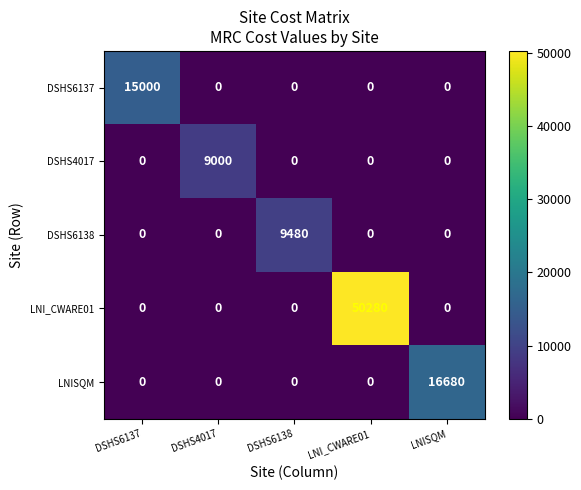

What is the difference between the highest and lowest values at LNISQM?

16680